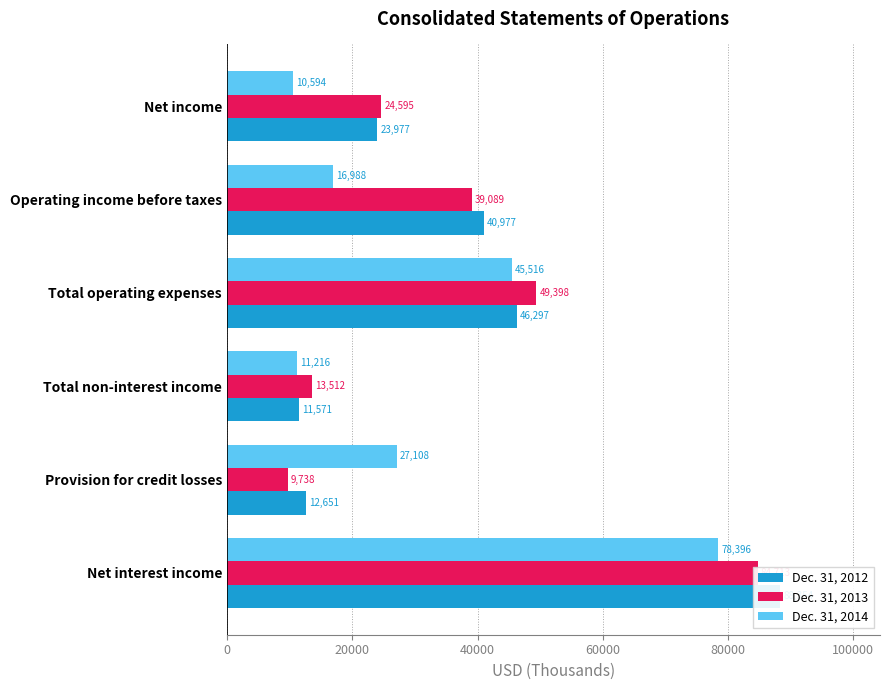

How many distinct data groups are displayed?

3